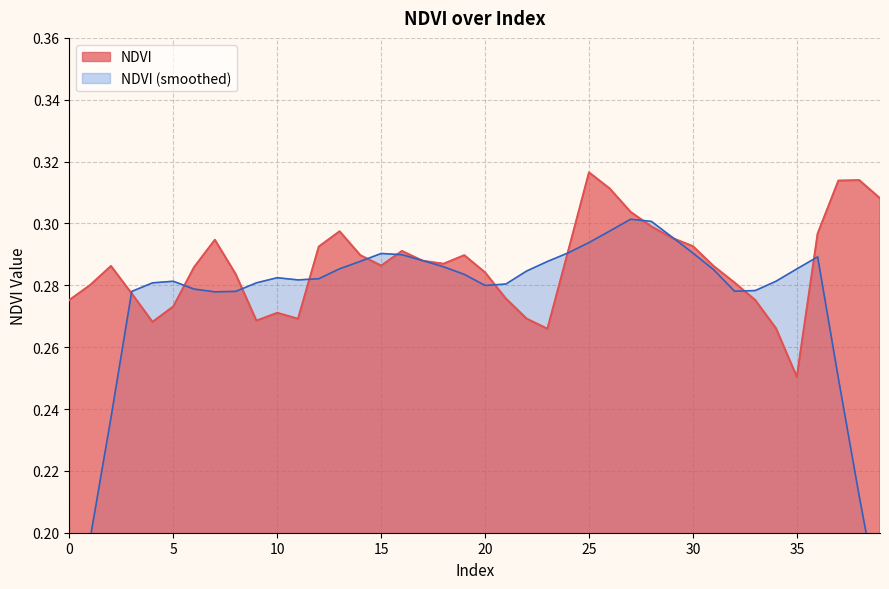

What is the difference between the maximum and second lowest values?

0.1